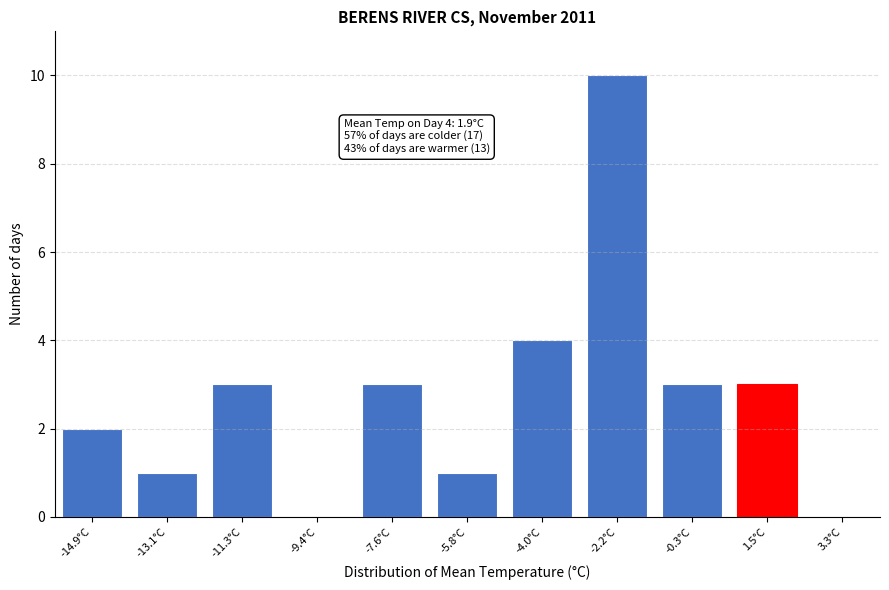

Reading right to left, transcribe all the data shown in this chart.

1.5°C=3	-0.3°C=3	-2.2°C=10	-4.0°C=4	-5.8°C=1	-7.6°C=3	-9.4°C=0	-11.3°C=3	-13.1°C=1	-14.9°C=2